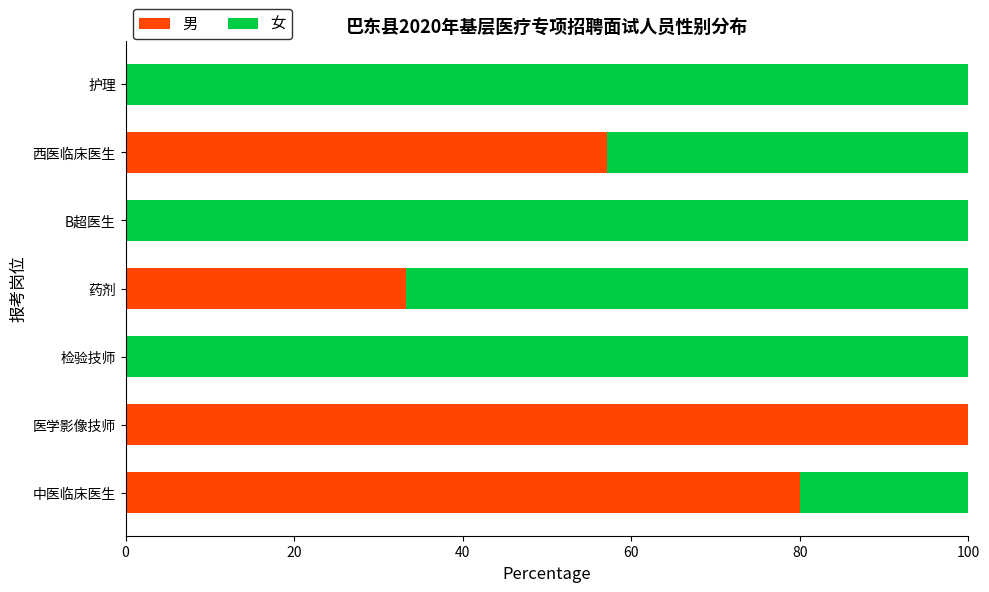

True or false: 男 has a value of 57.1 at 西医临床医生.

True